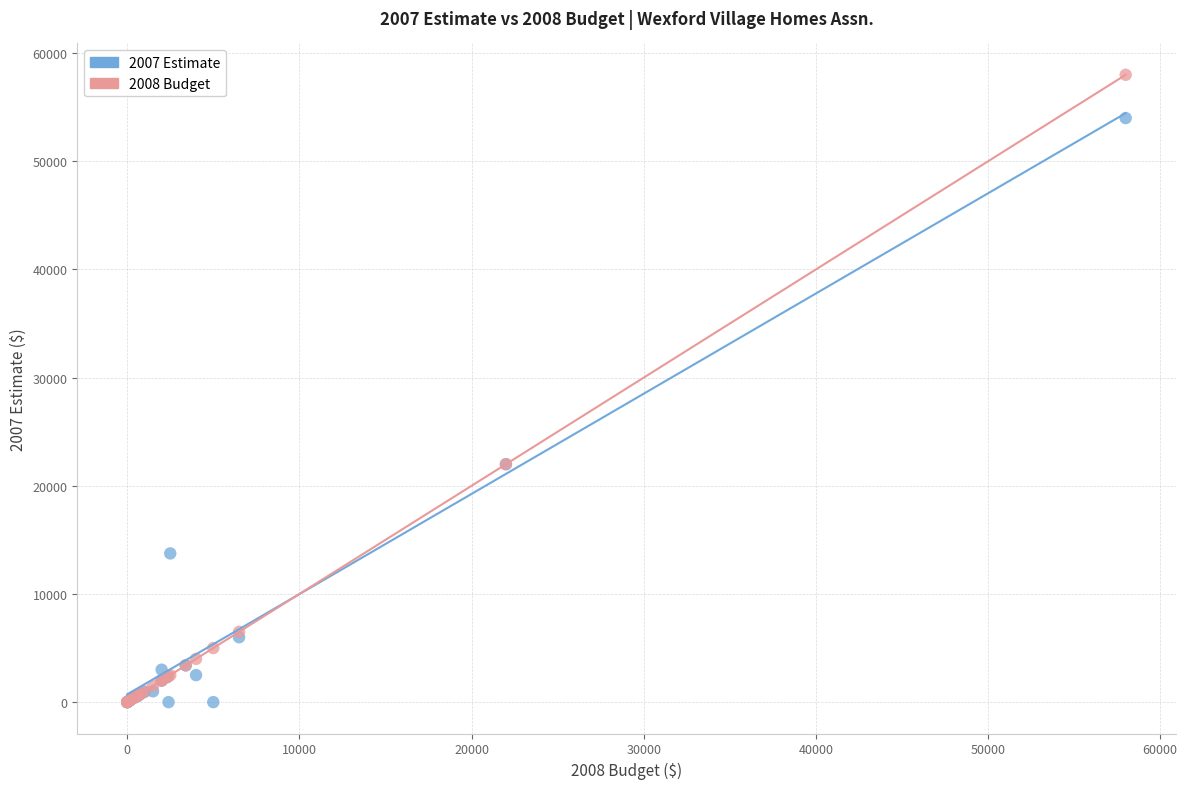

Which series has the largest Y range (max minus min)?

2008 Budget